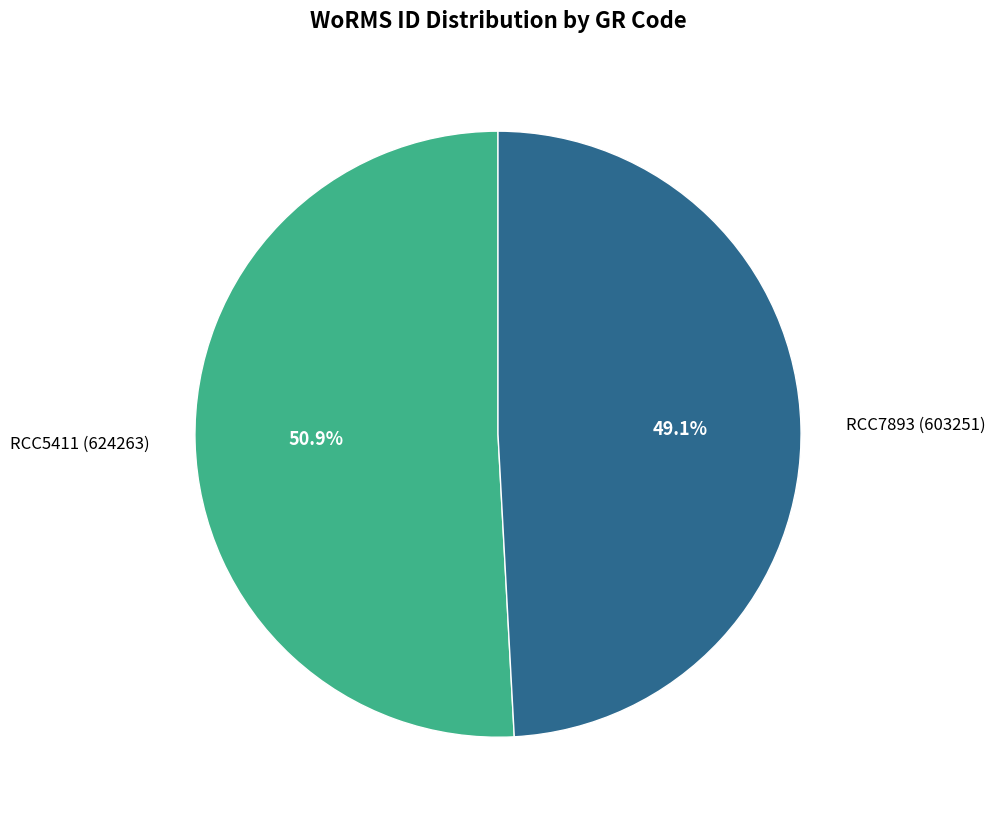

To the nearest percent, what is the average slice percentage?

50%